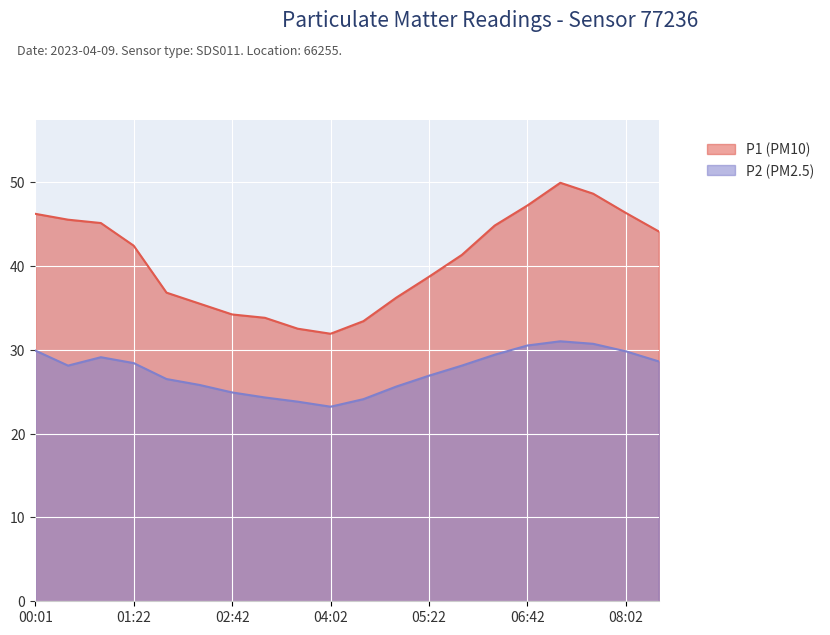

Is it true that P2 equals 31.0 at 07:08?

True